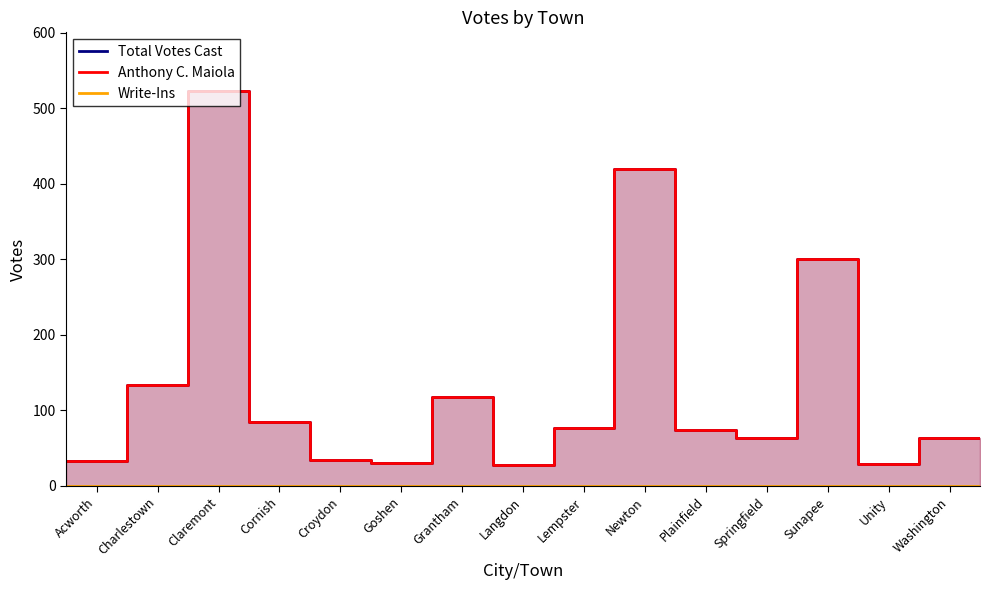

True or false: Total Votes Cast and Anthony C. Maiola cross at least once.

False